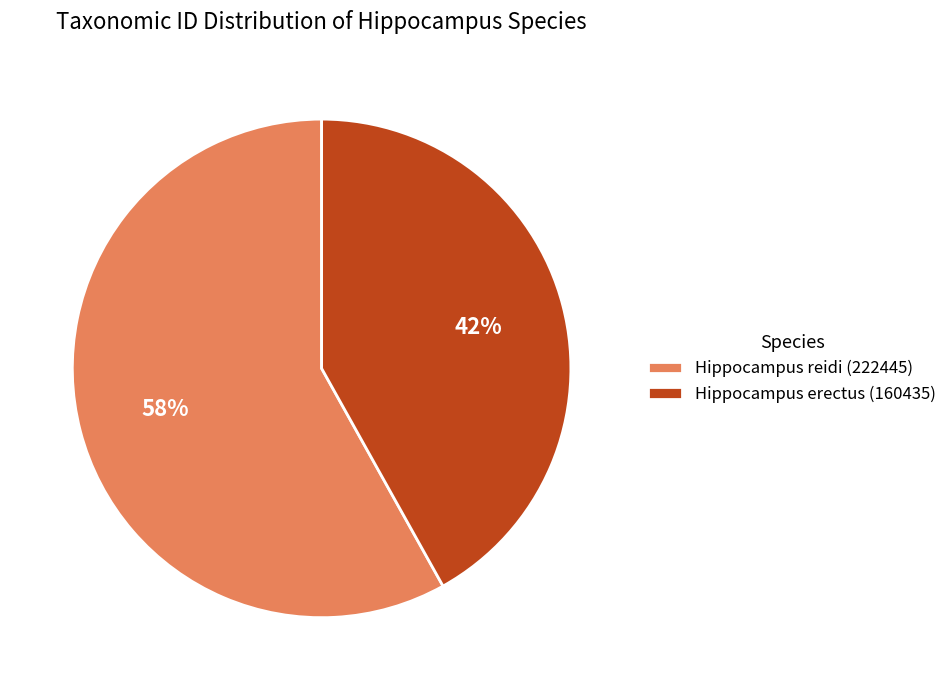

How many segments does this pie chart have?

2